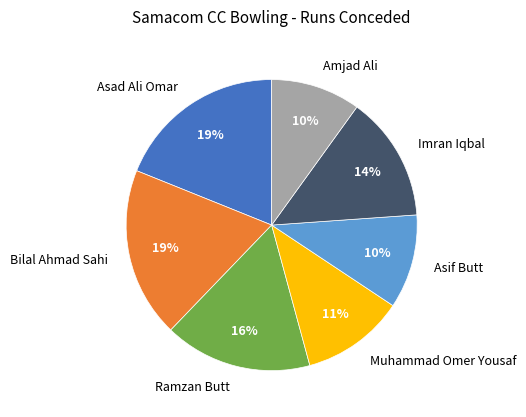

The Bilal Ahmad Sahi slice represents 19% of the pie. True or false?

True